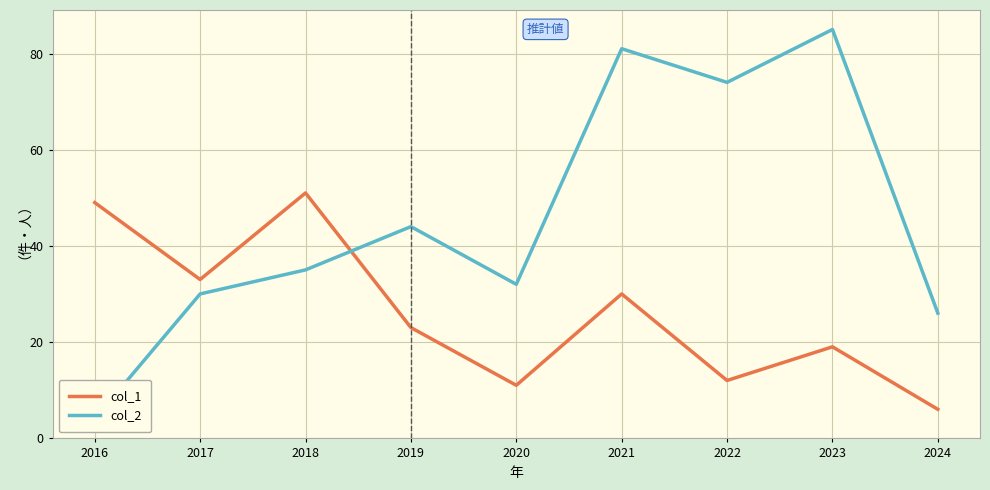

The col_2 series shows 134 at 2023. True or false?

False